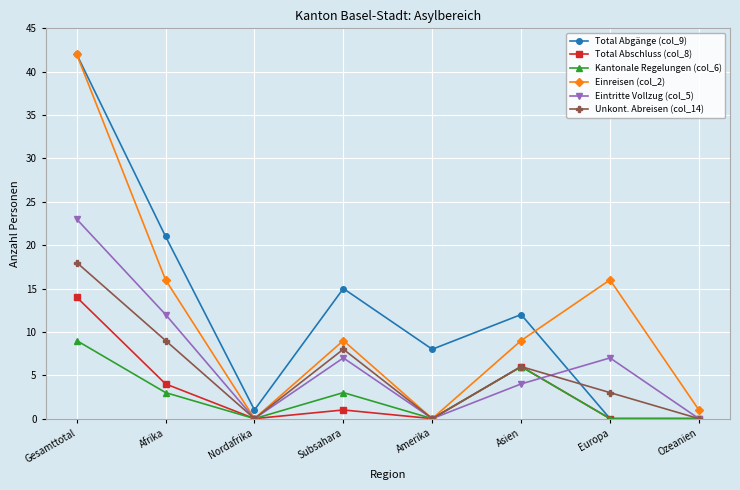

What is the value of the Total Abgänge (col_9) point at the 5th from the left?

8